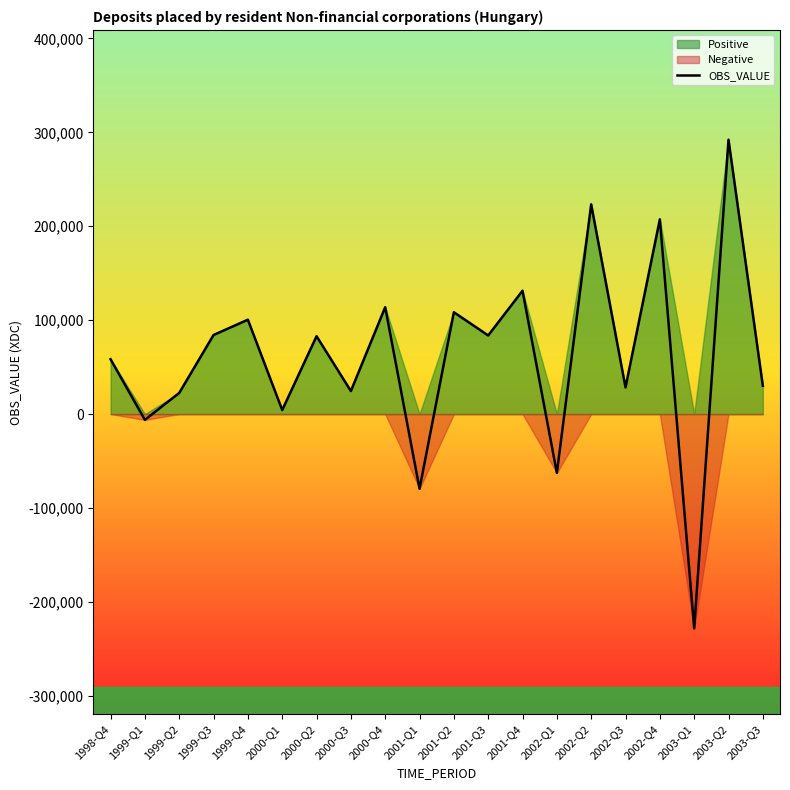

How many series are shown in this chart?

1